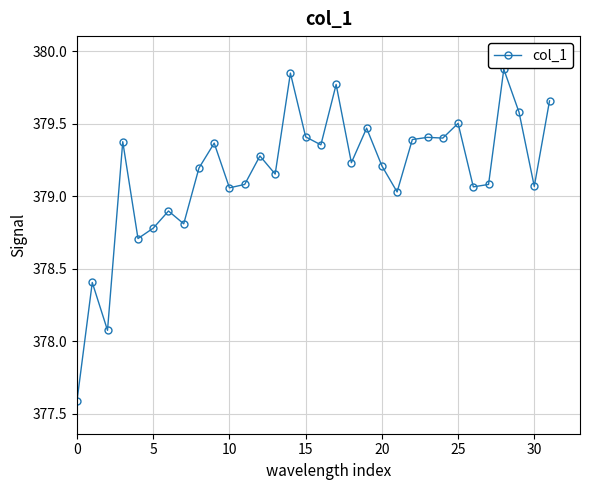

What is the difference between the maximum and second lowest values?

1.8